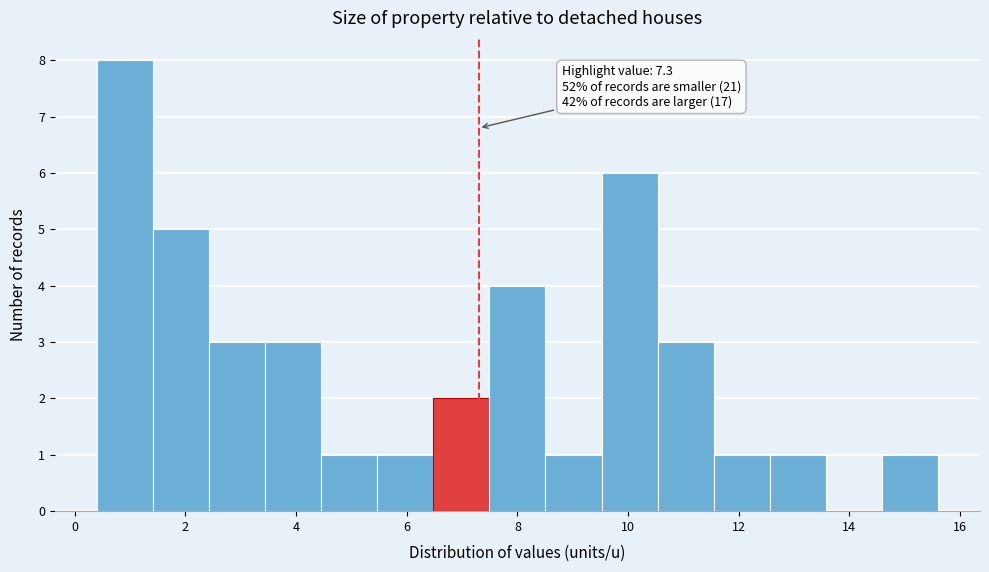

Which range on the x-axis has the tallest bar?

0.4 to 1.4